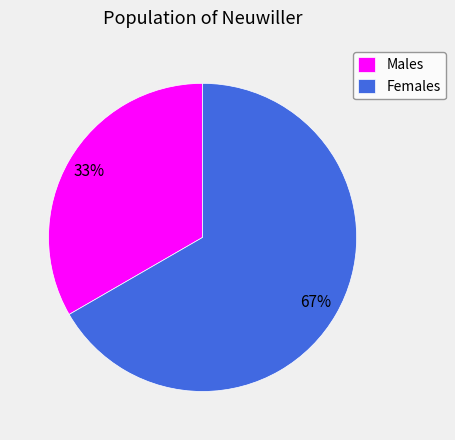

Which slice is the largest?

Females